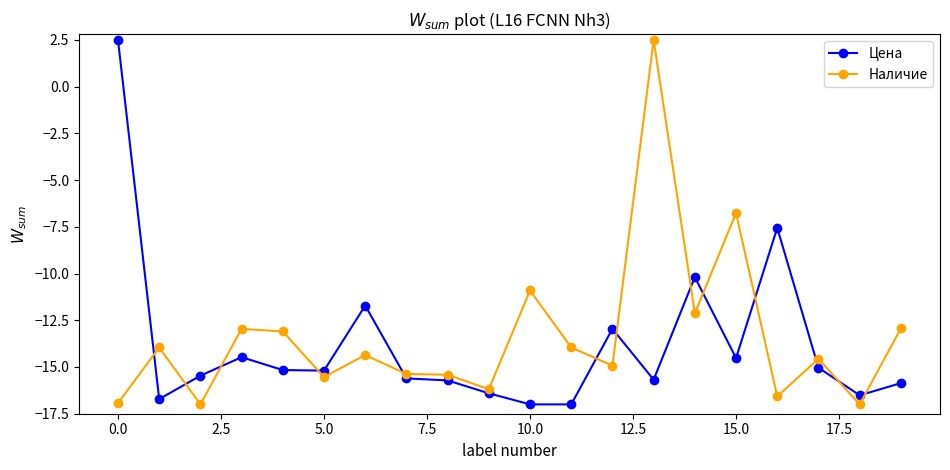

True or false: Цена has more than 2 points higher than both neighbors.

True